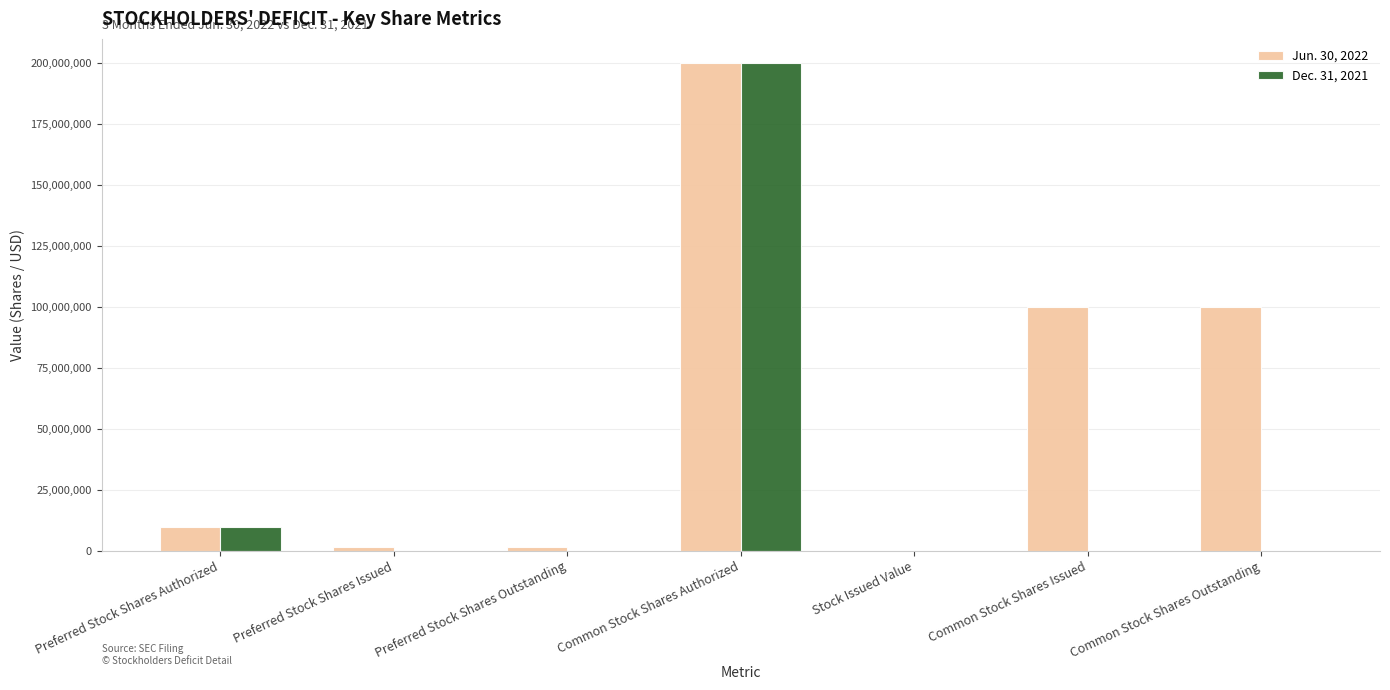

The value of Dec. 31, 2021 at Common Stock Shares Authorized is 200000000. True or false?

True